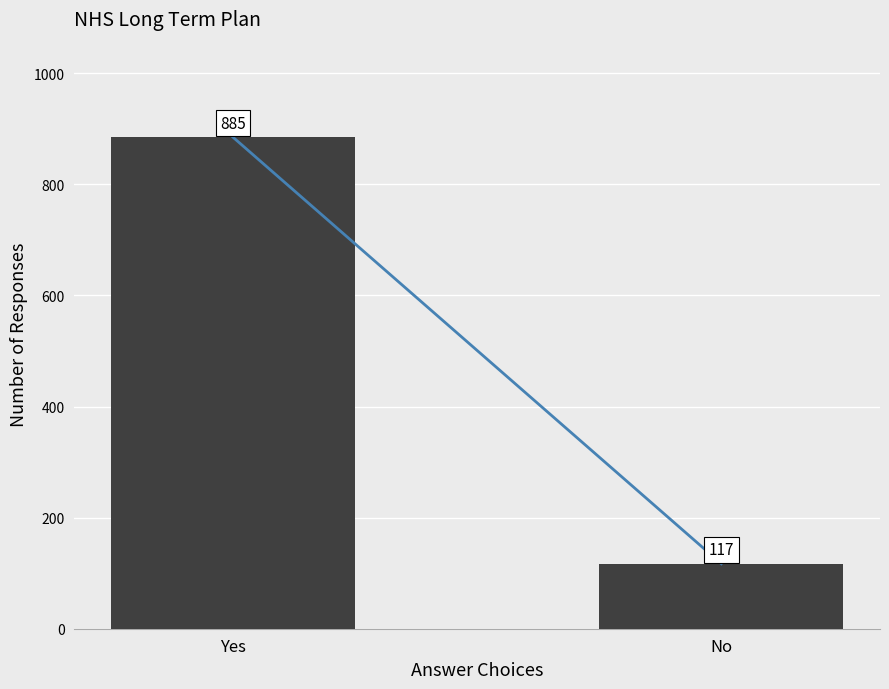

How many bars are there in total?

2